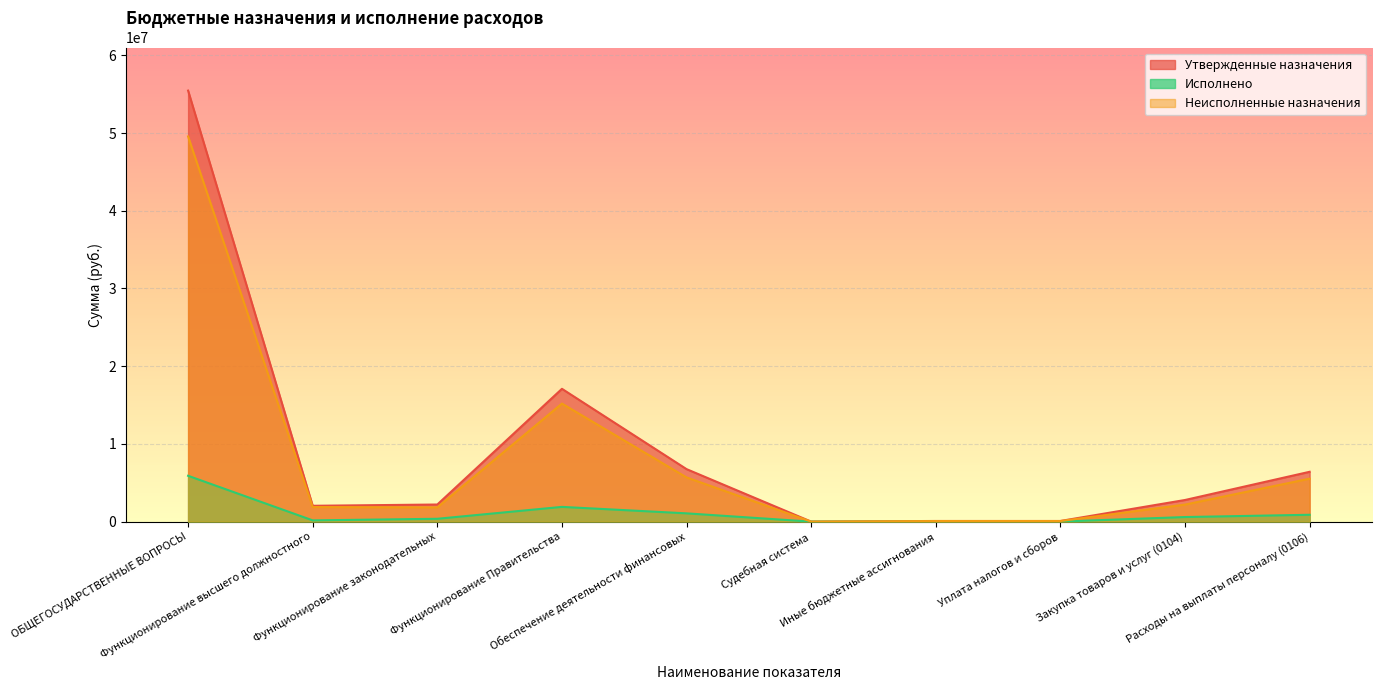

In Исполнено, how many points are lower than both neighbors (excluding endpoints)?

2